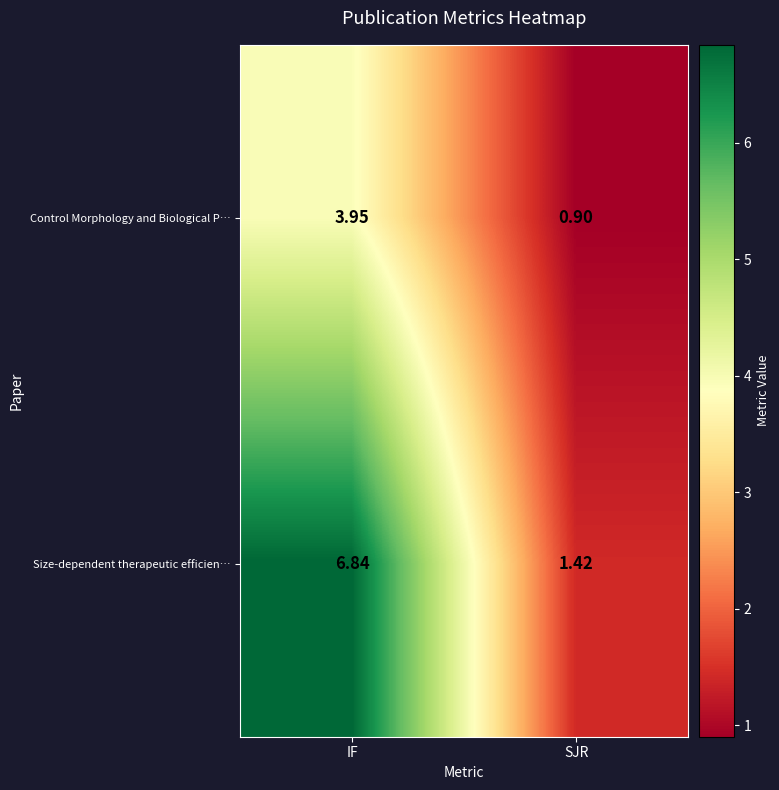

Is the value of Control Morphology and Biological P… at IF greater than the value of Size-dependent therapeutic efficien… at IF?

No